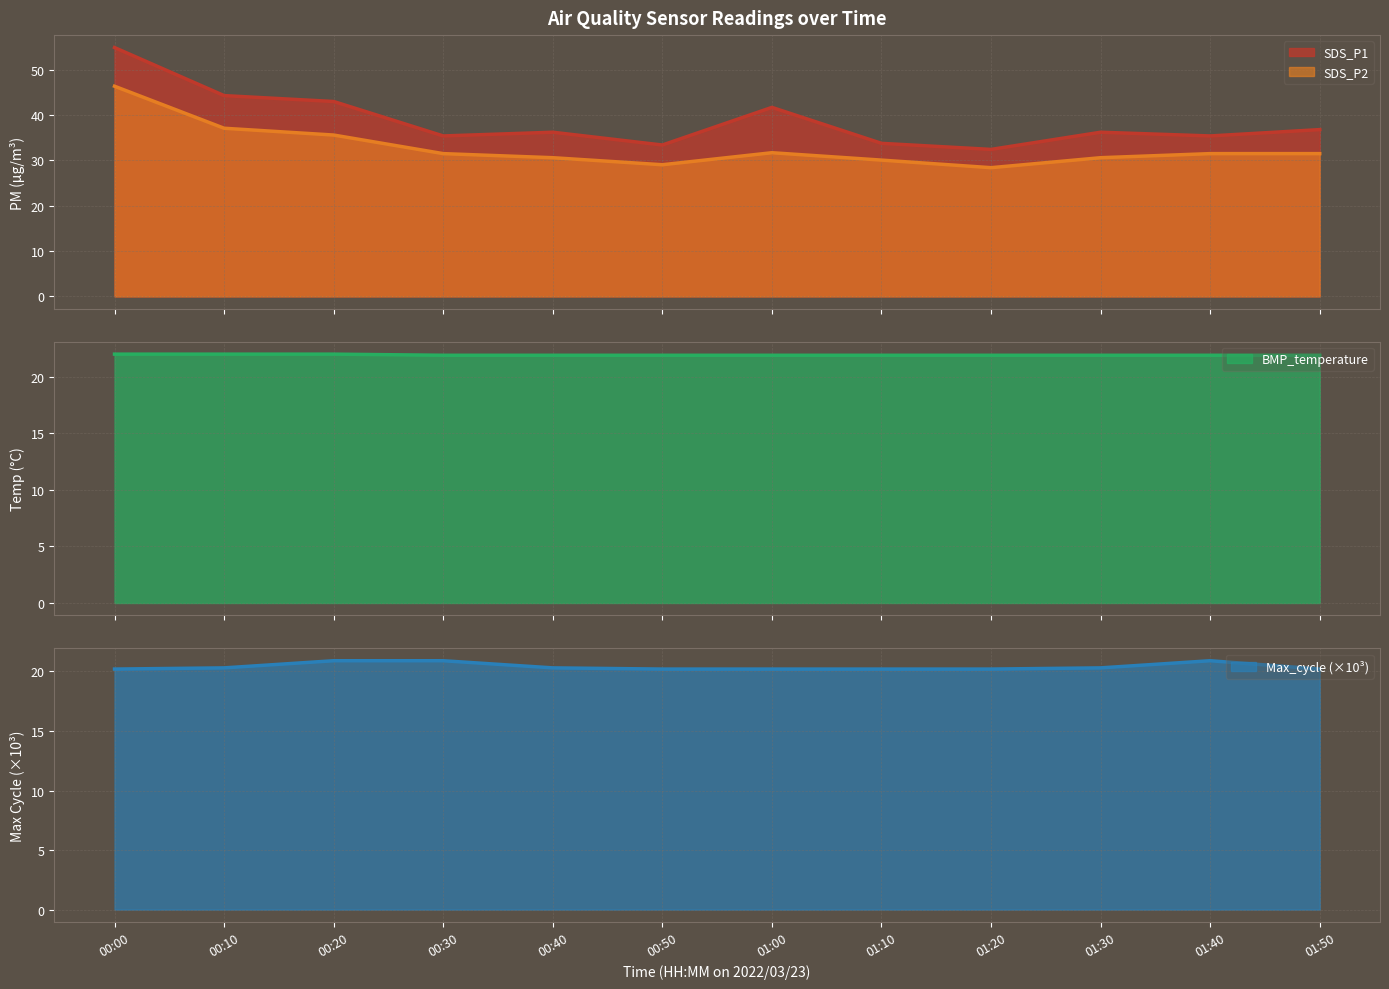

How many data points does each series have?

12